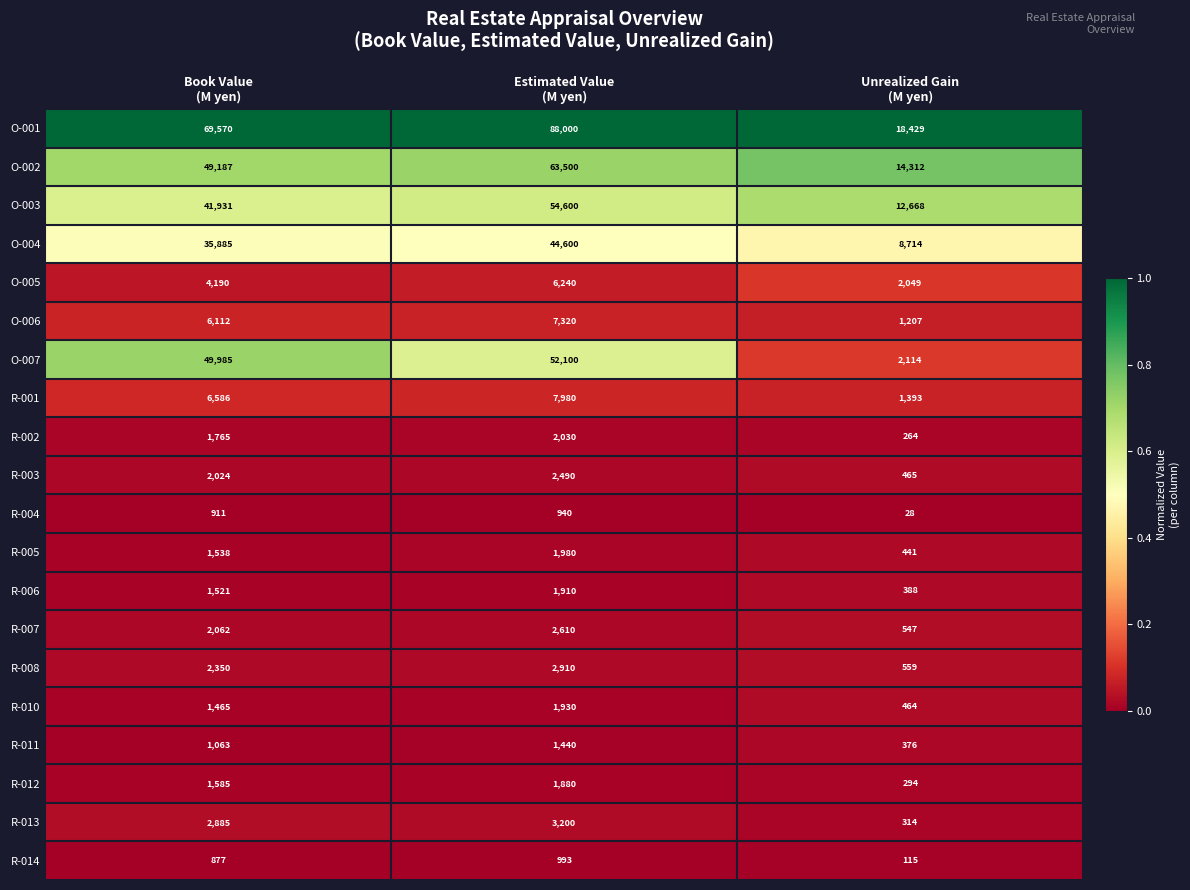

What is the difference between the second highest and minimum values in the O-004 series?

27171